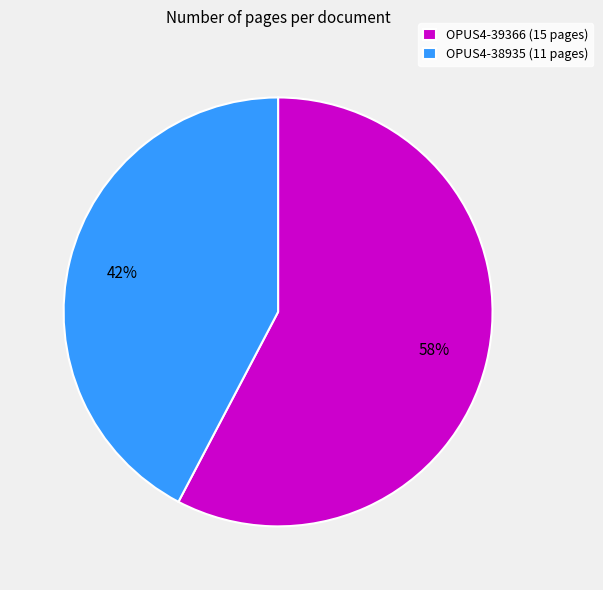

Which has a higher value, OPUS4-38935 (11 pages) or OPUS4-39366 (15 pages)?

OPUS4-39366 (15 pages)